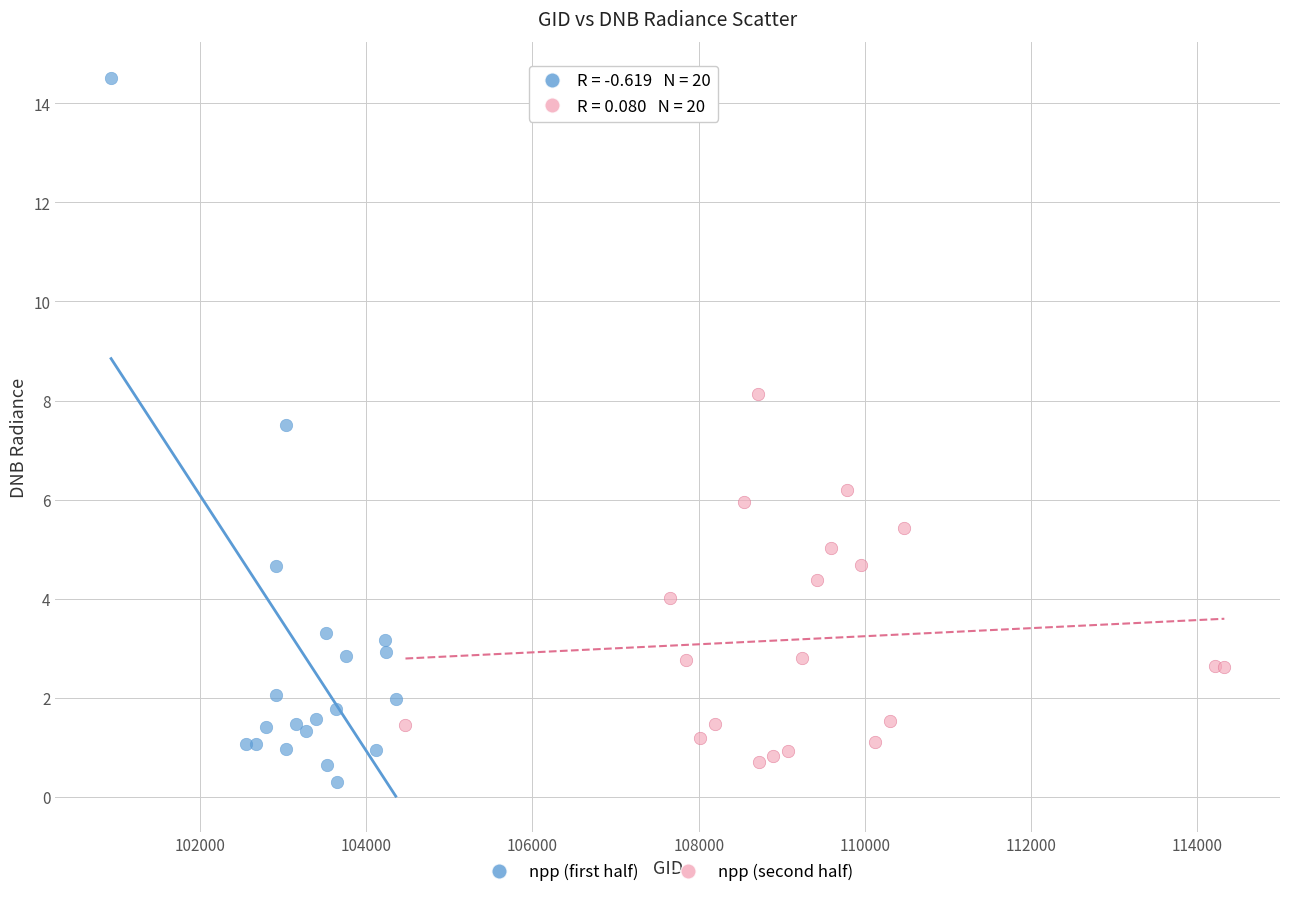

Which series reaches the maximum Y coordinate?

npp (first half)